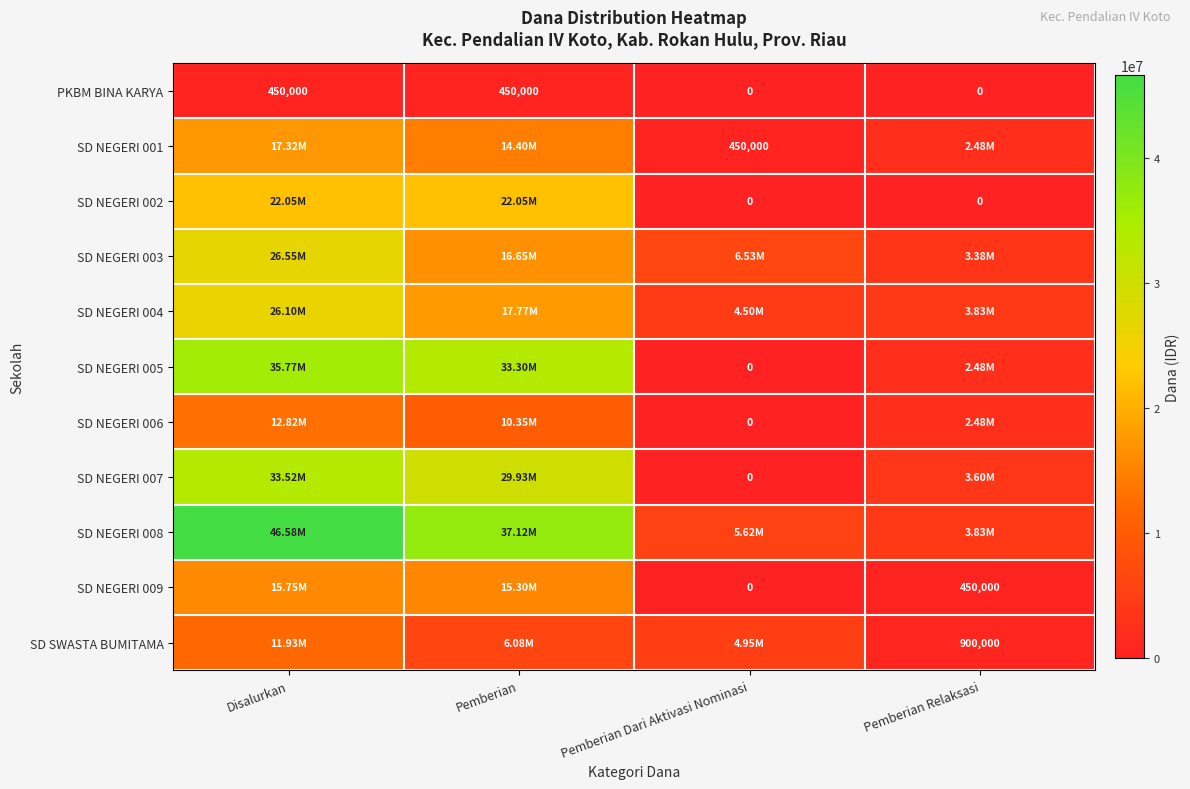

At how many categories does at least one series exceed 43082285?

1